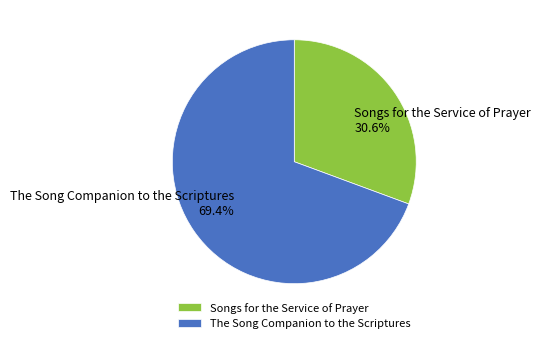

The Songs for the Service of Prayer slice represents 44% of the pie. True or false?

False